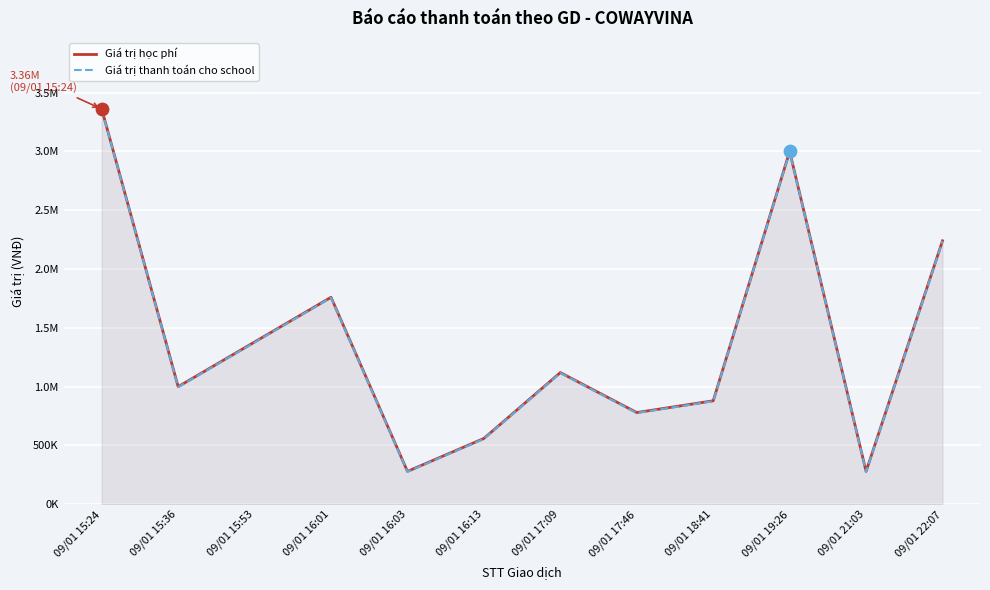

Which series has the widest spread of Y values?

Giá trị học phí